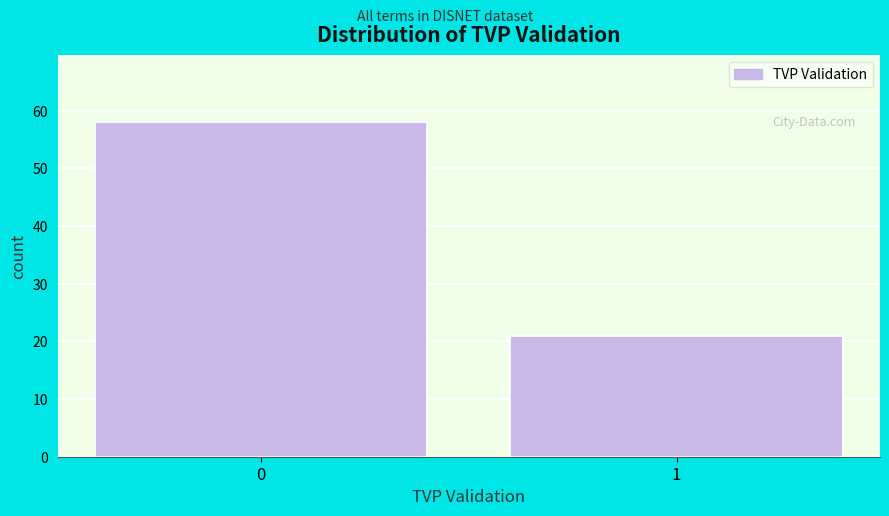

Reading left to right, list all the values displayed in this chart.

58	21